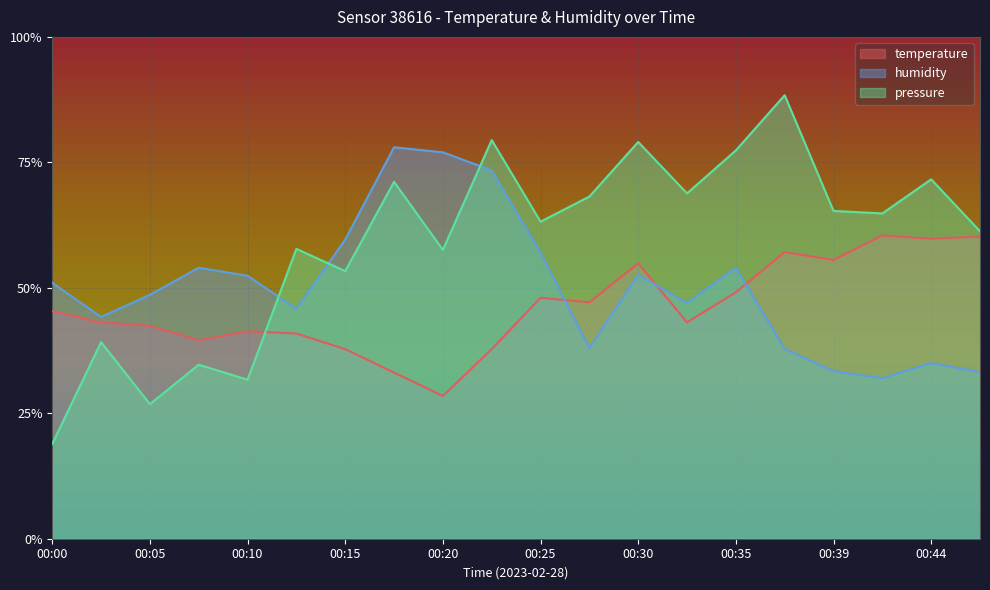

What is the approximate value of temperature at 00:35?

0.5